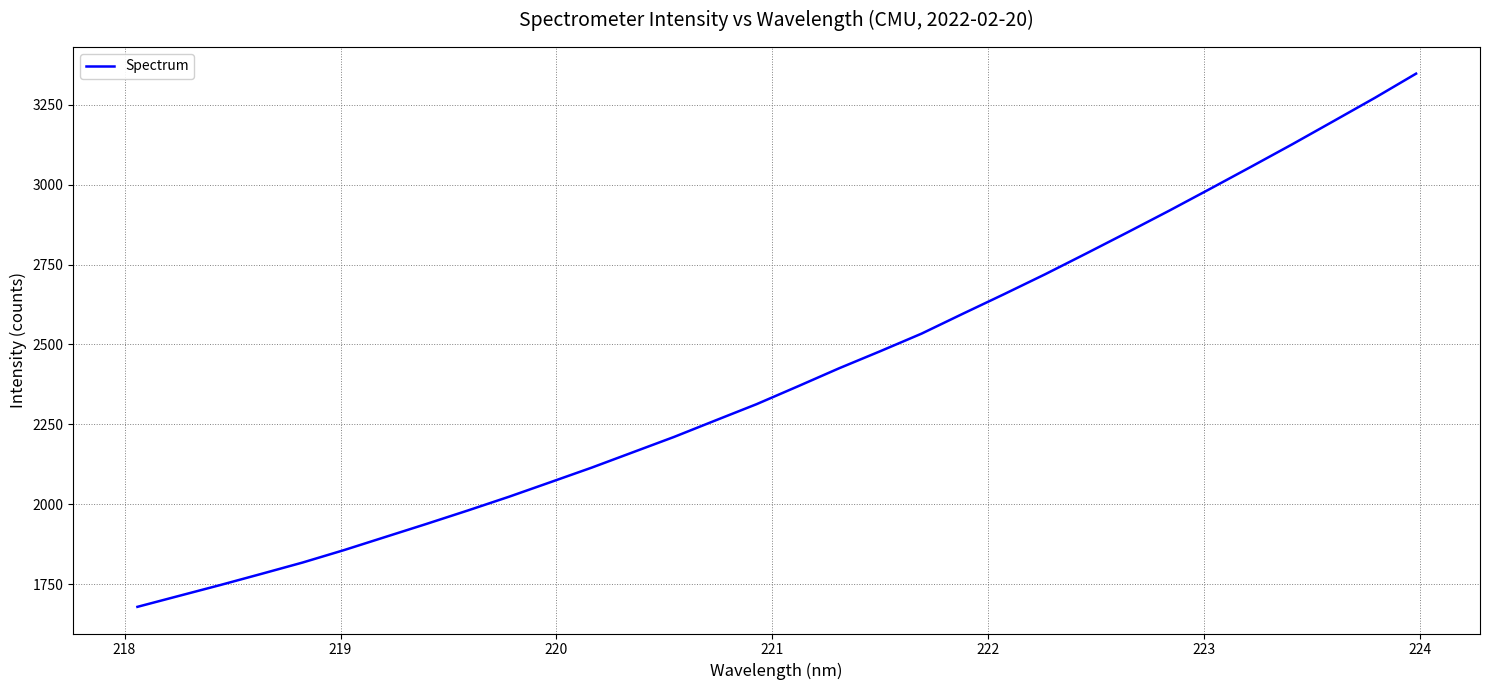

What is the minimum value shown in the chart?

1679.1